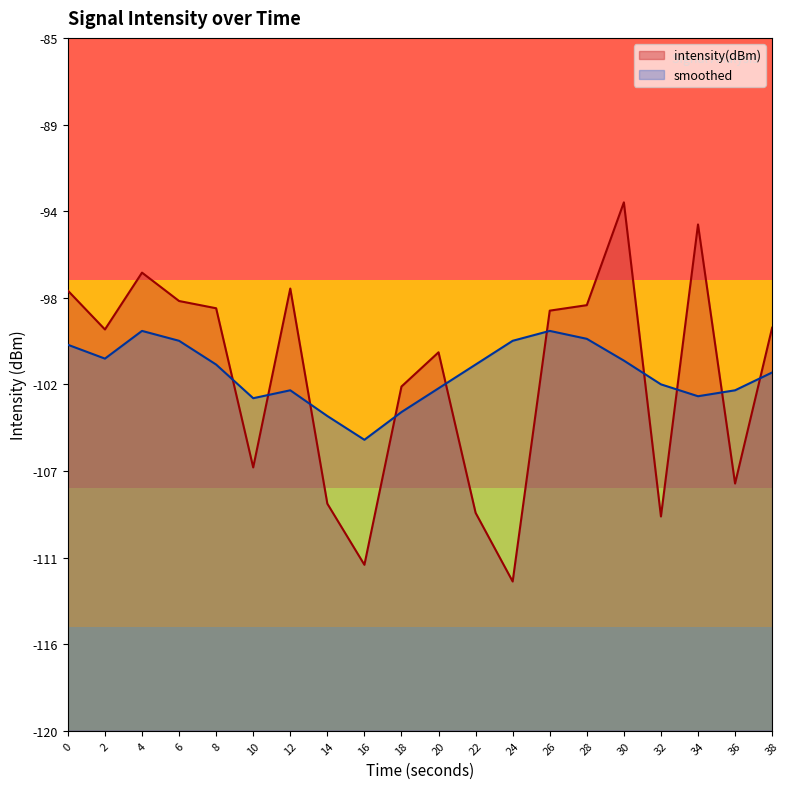

At which label is smoothed closest to -102?

38